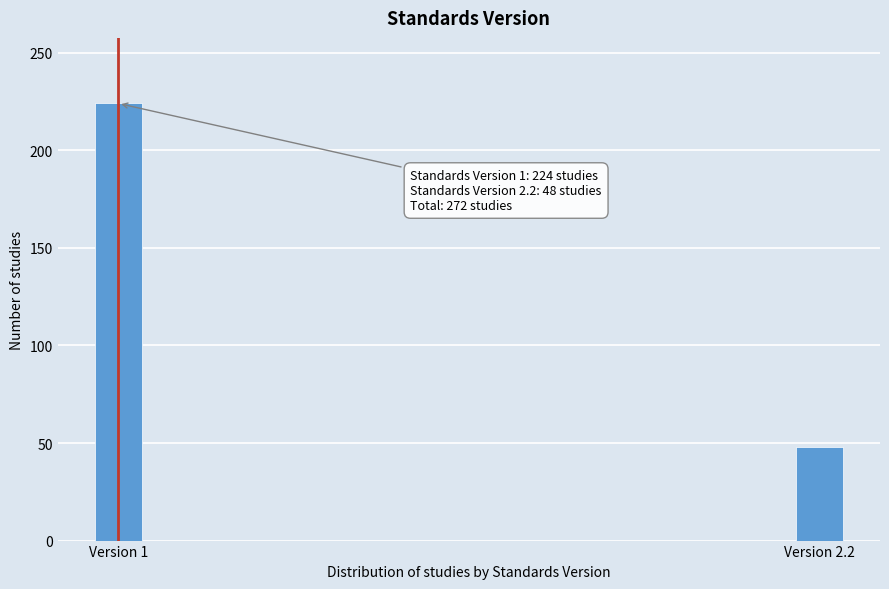

Reading left to right, what are all the values shown in this chart?

Version 1=224	Version 2.2=48